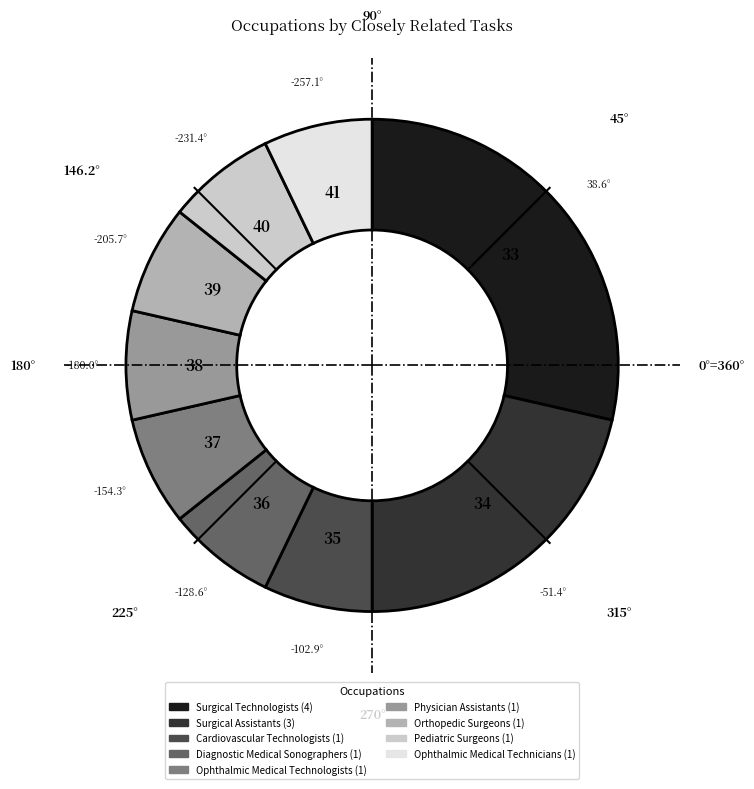

How many segments does this pie chart have?

9